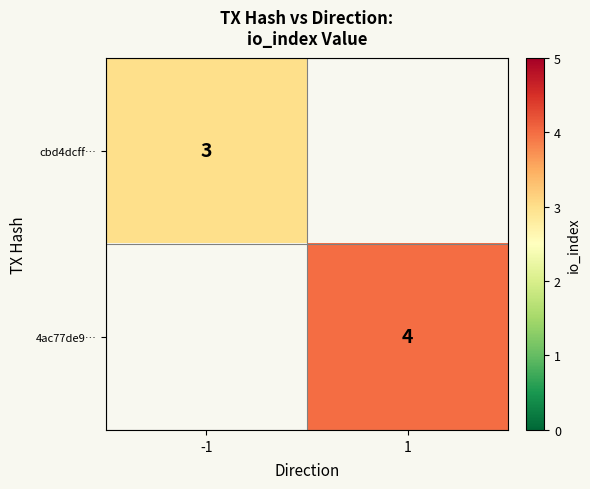

True or false: 4ac77de9… has a value of 1 at 1.

False